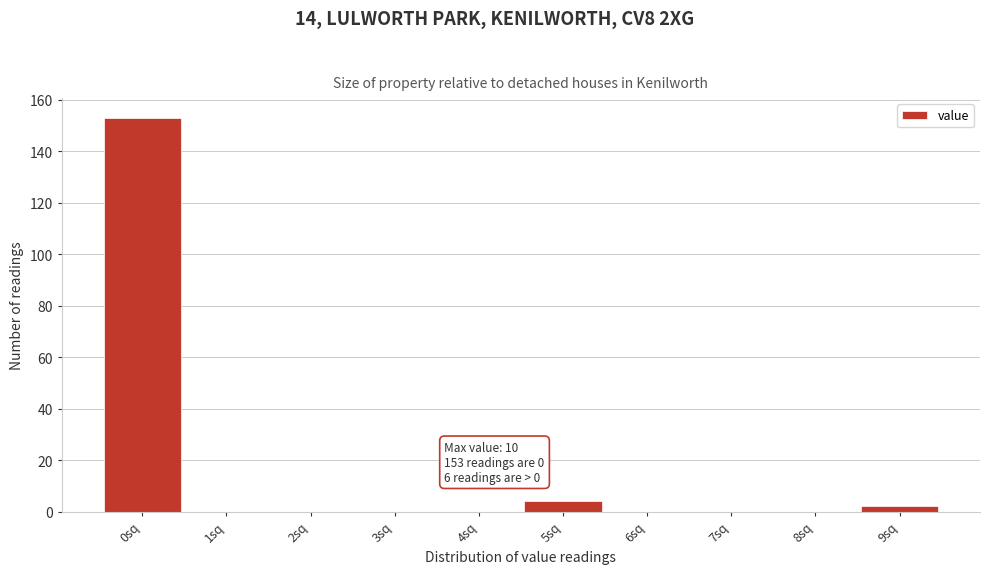

Reading right to left, what are all the values shown in this chart?

9sq=2	8sq=0	7sq=0	6sq=0	5sq=4	4sq=0	3sq=0	2sq=0	1sq=0	0sq=153